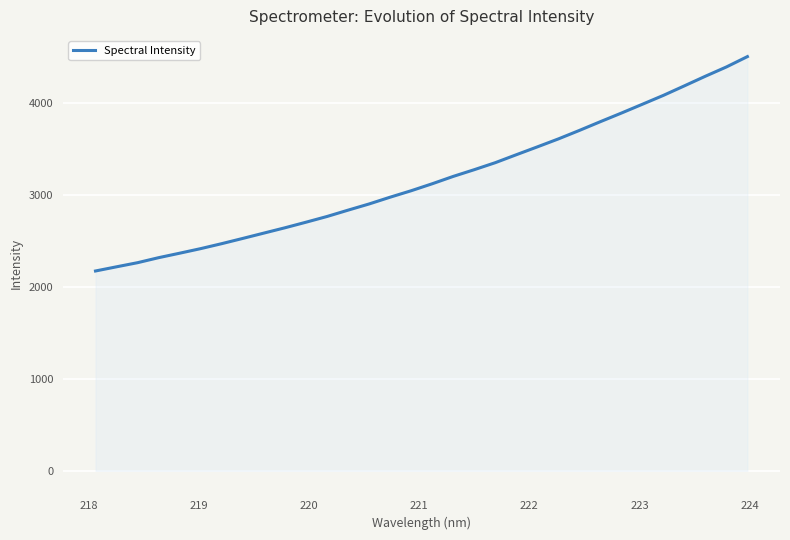

What is the greatest value displayed?

4504.3